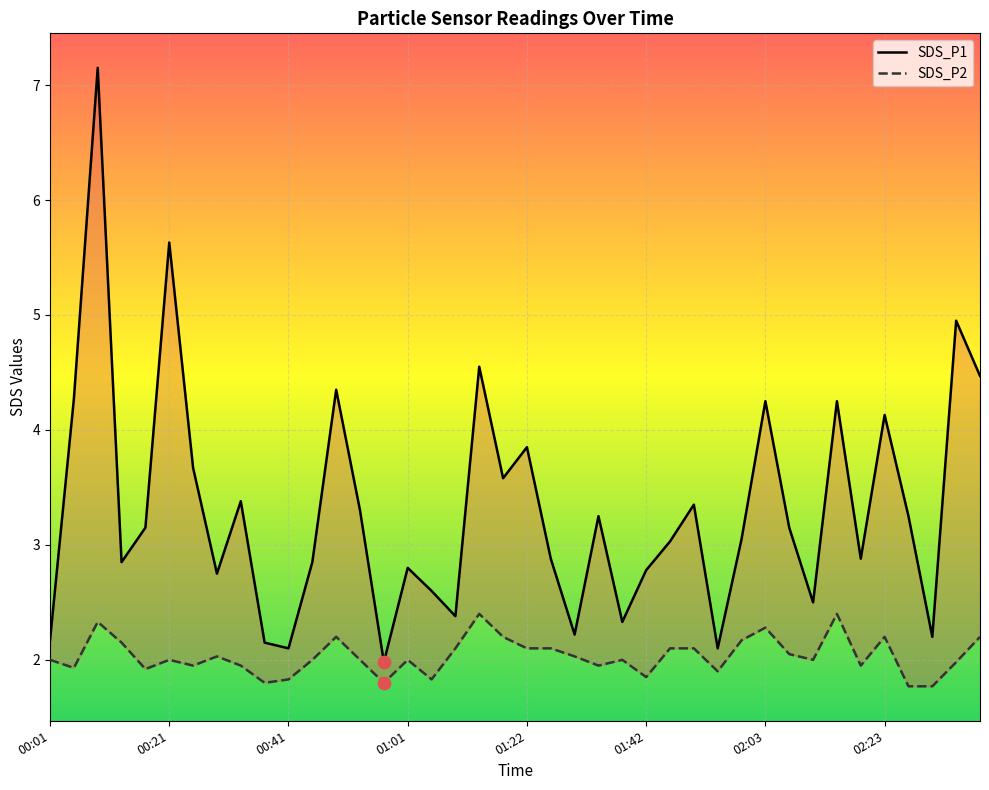

What are all the series names shown in the legend?

SDS_P1, SDS_P2